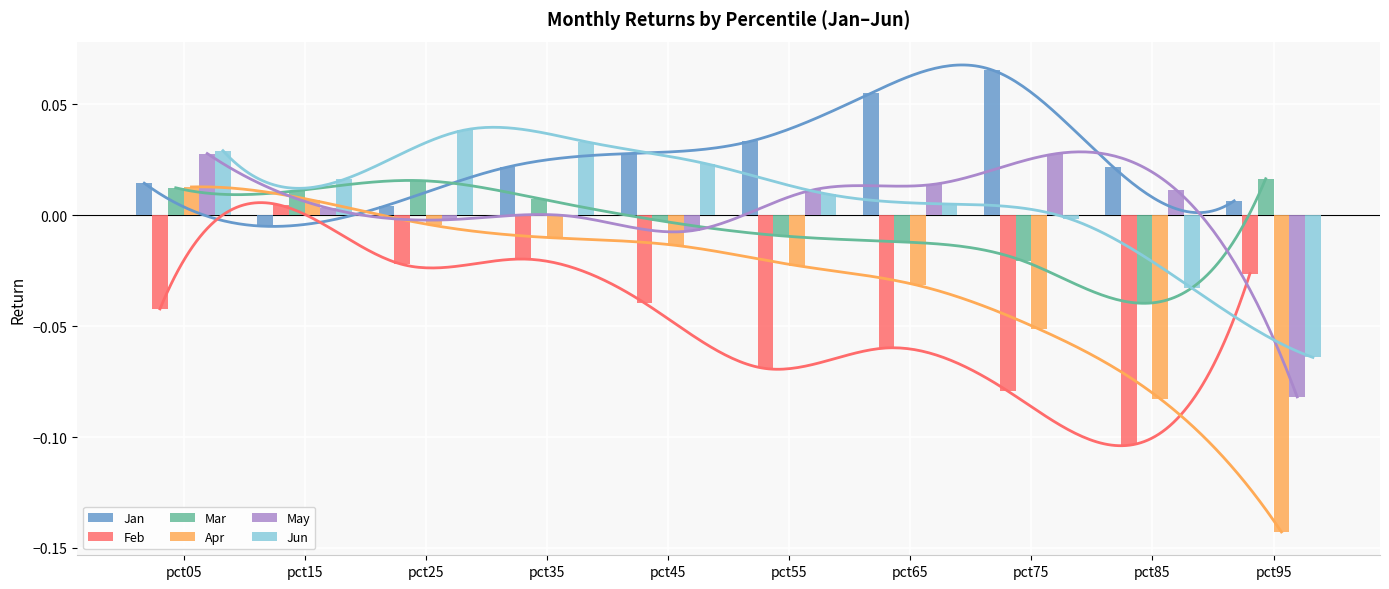

At which category is the sum across all series the highest?

pct05